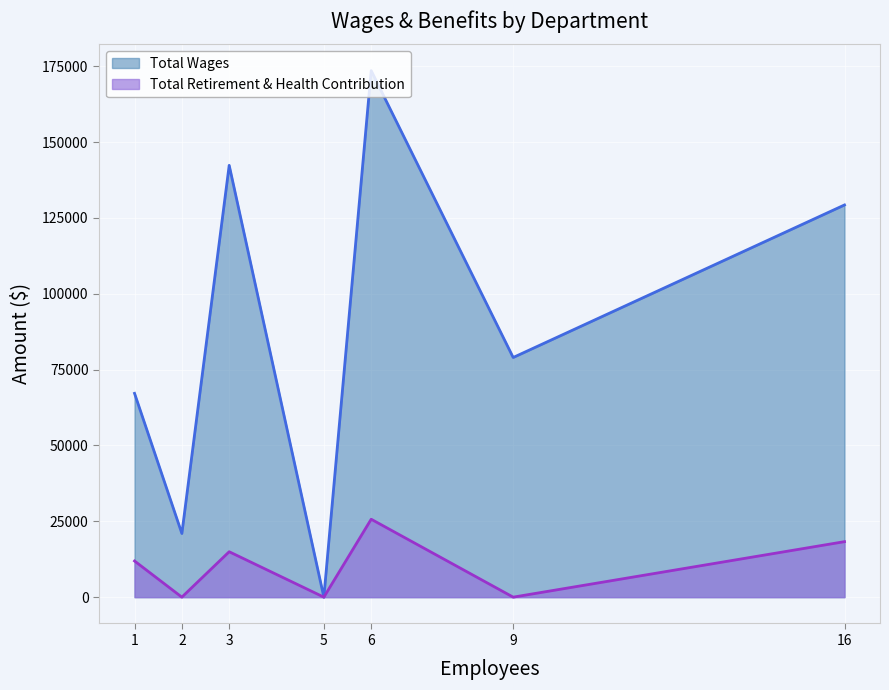

Rank the series by their maximum value, from highest to lowest.

Total Wages, Total Retirement & Health Contribution